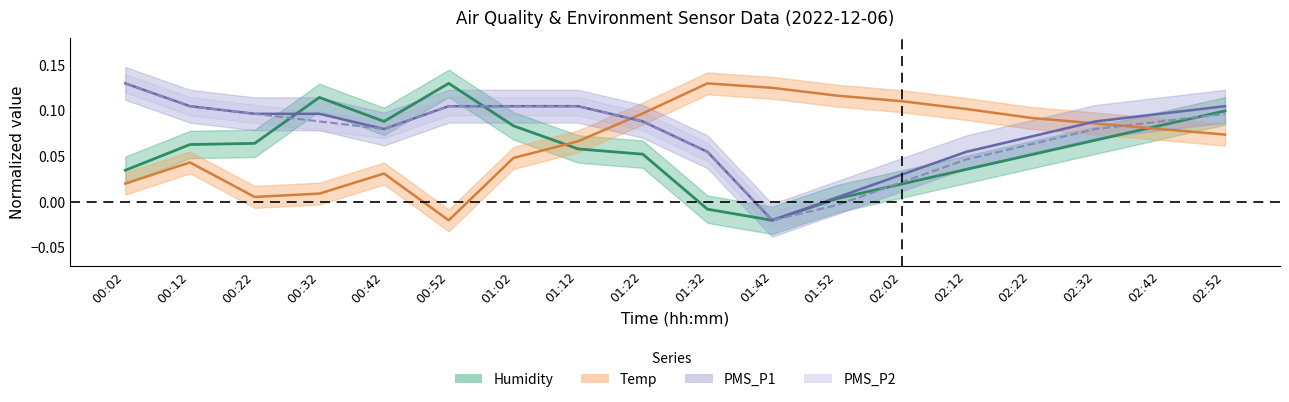

Is the value of PMS_P2 at 01:22 greater than the value of PMS_P1 at 00:32?

No